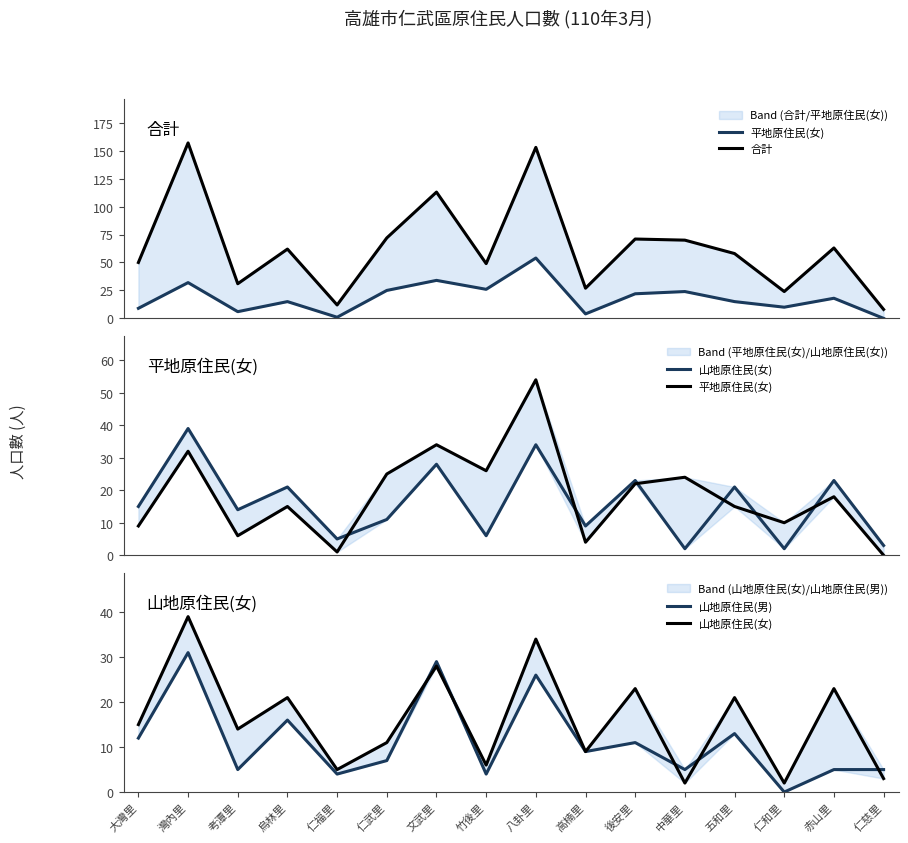

What is the label of the 1st point from the right?

仁慈里